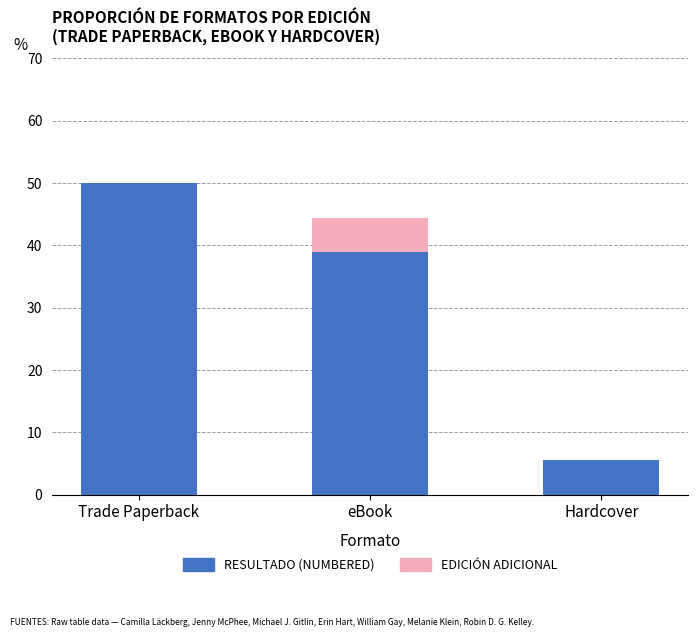

What is the sum of the RESULTADO (NUMBERED) values at eBook and Trade Paperback?

88.9